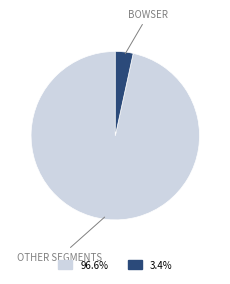

Does any single category account for the majority?

Yes